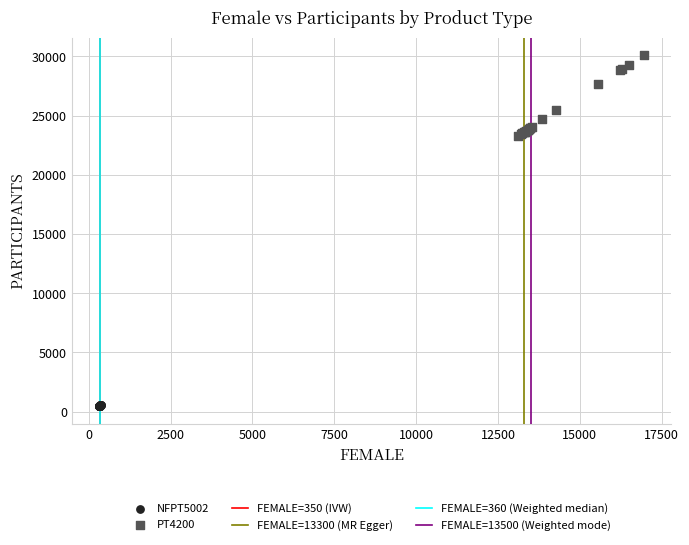

Which series contains the lowest Y value?

NFPT5002